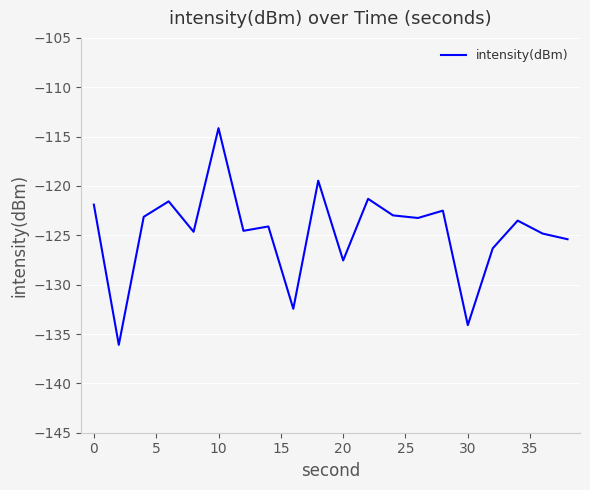

What is the greatest value displayed?

-114.1